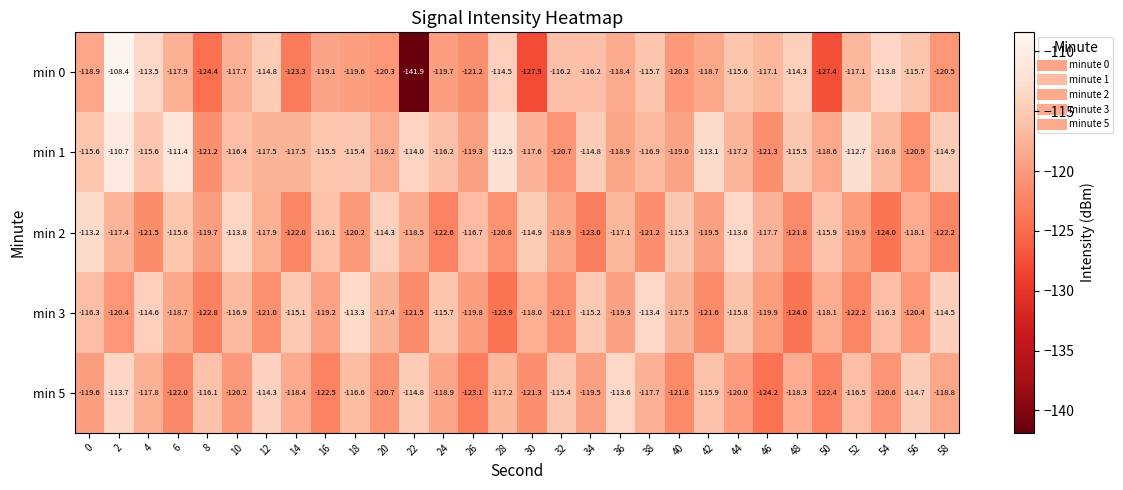

What value does the min 1 series have at 46?

-121.3